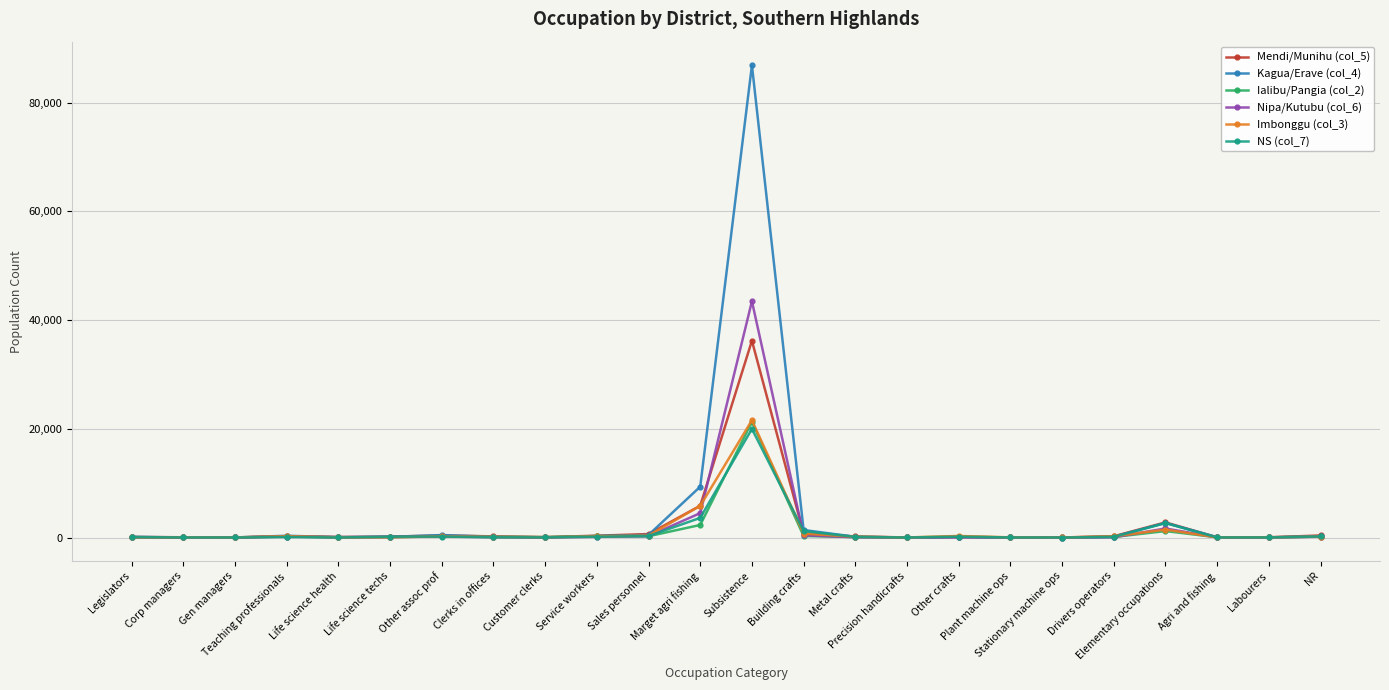

Count the number of data series in this chart.

6